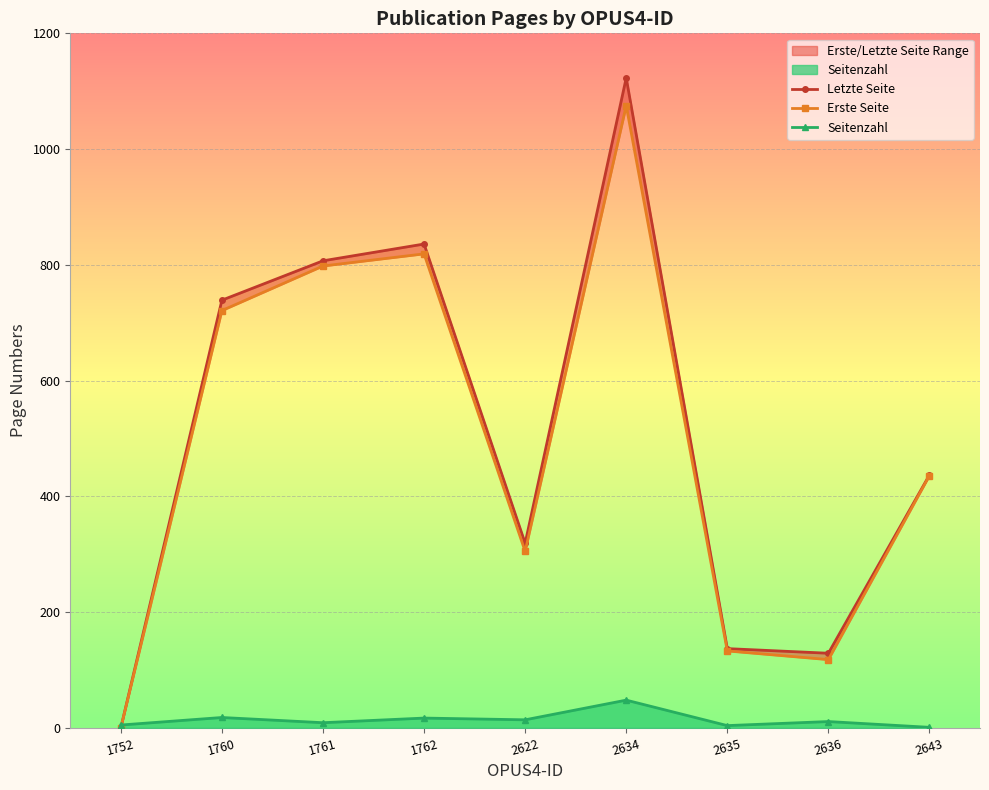

At which label does Seitenzahl reach its peak?

2634